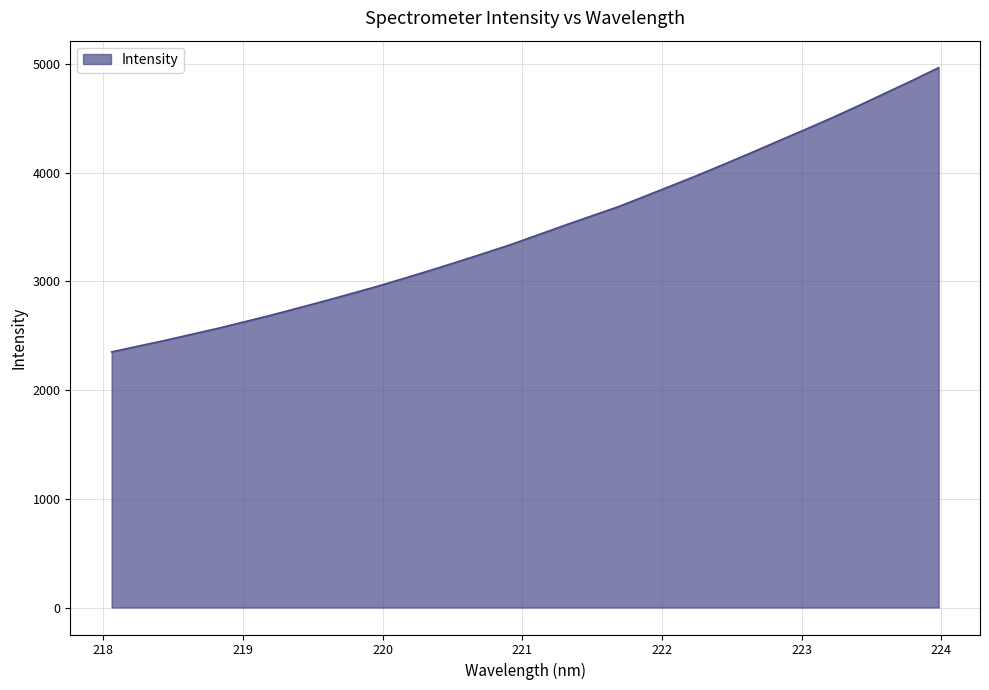

What is the greatest value displayed?

4967.7